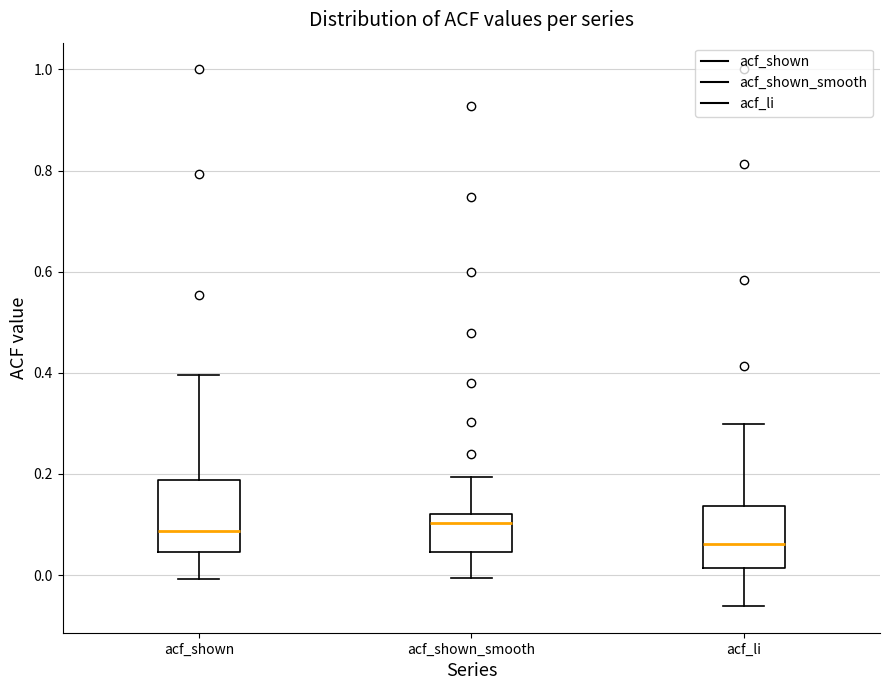

Which box has the lowest median line?

acf_li